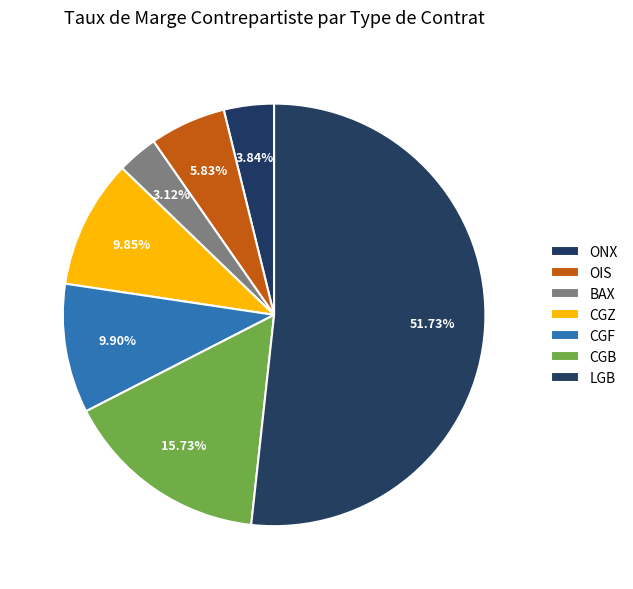

How many slices are in this pie chart?

7